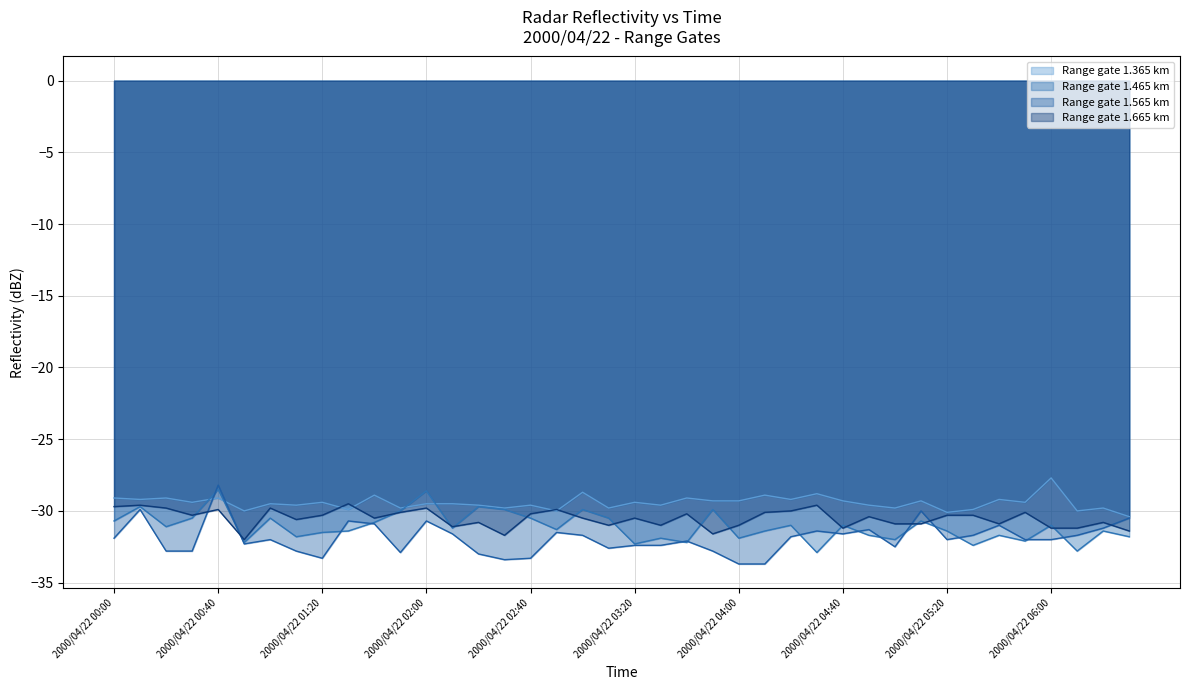

At which category is the sum across all series the highest?

2000/04/22 00:40